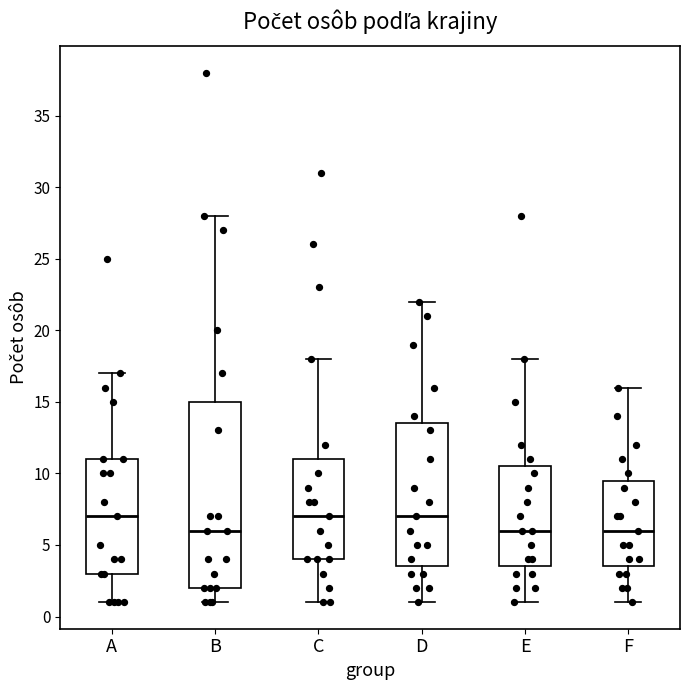

Reading left to right, read every box against the y-axis: the position of its median line, the range the box covers, and the ends of its whiskers. The values are not printed on the chart, so give them approximately, as read against the axis.

A: median 7.0, box 3.0 to 11.0, whiskers 1.0 to 17.0
B: median 6.0, box 2.0 to 15.0, whiskers 1.0 to 28.0
C: median 7.0, box 4.0 to 11.0, whiskers 1.0 to 18.0
D: median 7.0, box 3.5 to 13.5, whiskers 1.0 to 22.0
E: median 6.0, box 3.5 to 10.5, whiskers 1.0 to 18.0
F: median 6.0, box 3.5 to 9.5, whiskers 1.0 to 16.0